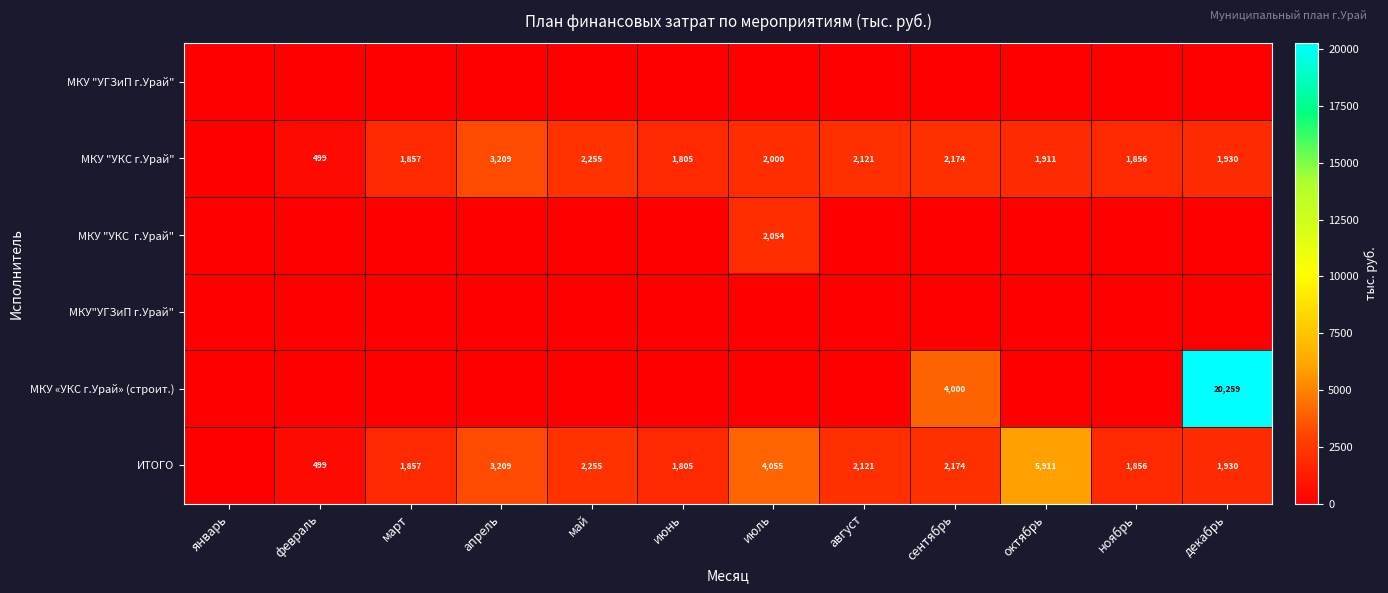

How many data points does each series have?

12